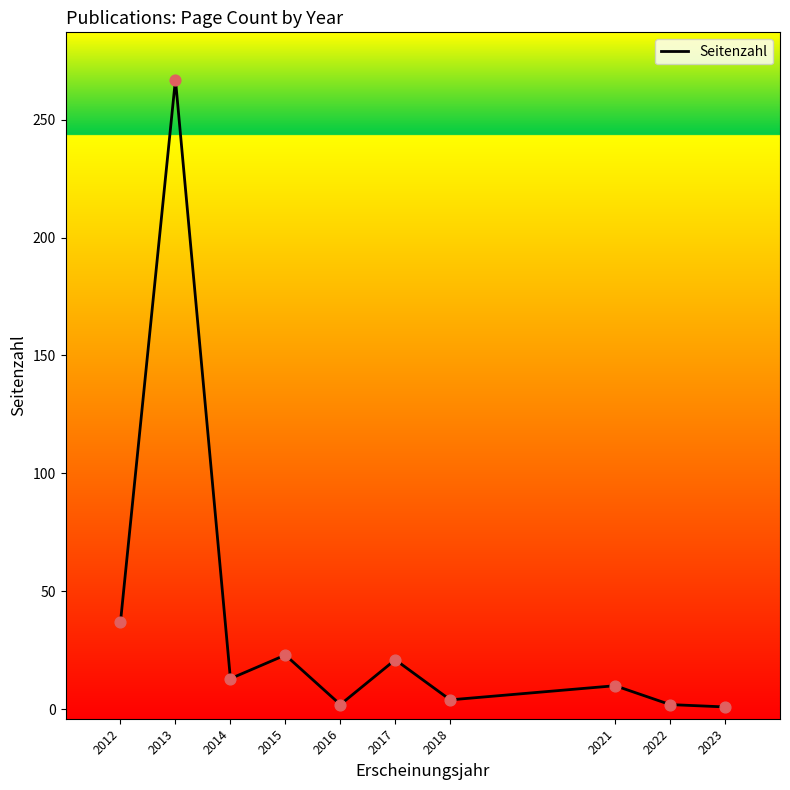

Which has a higher value, 2021 or 2015?

2015